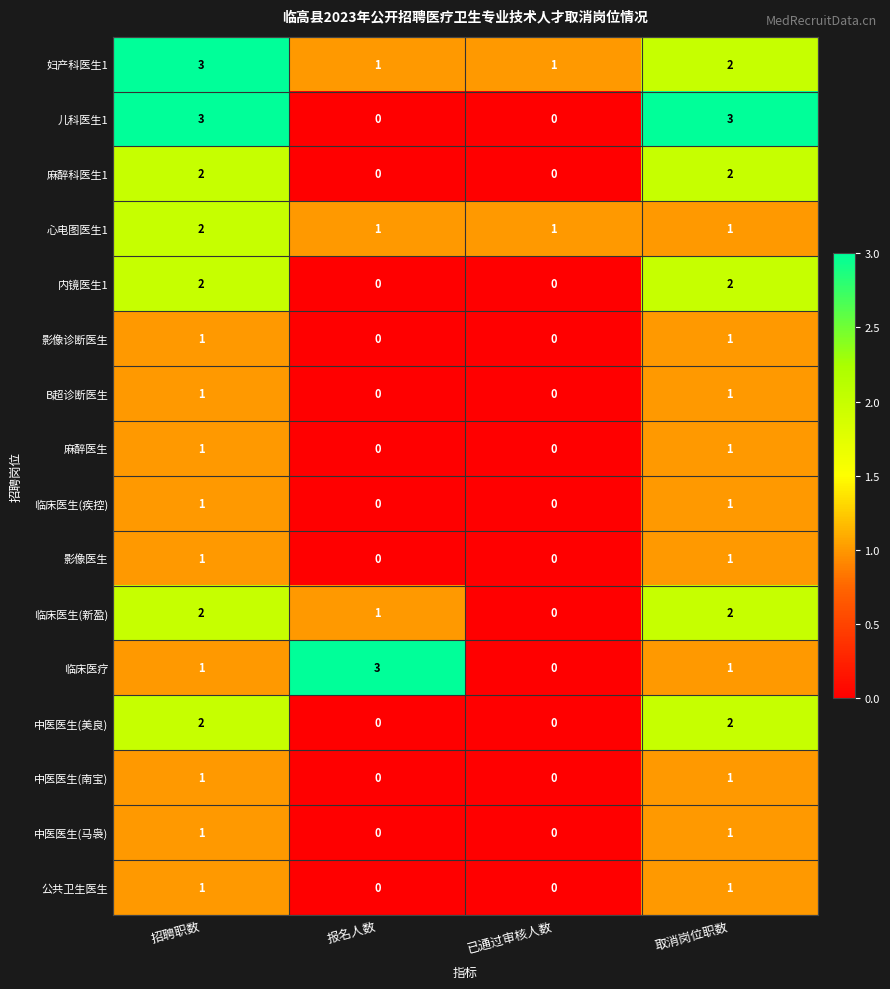

At how many categories does at least one series exceed 2?

3